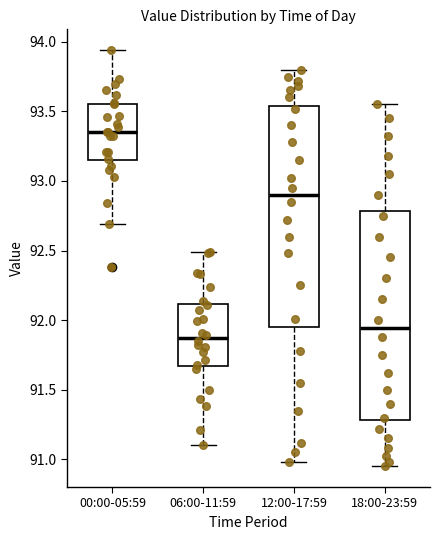

Reading left to right, read every box against the y-axis: the position of its median line, the range the box covers, and the ends of its whiskers. The values are not printed on the chart, so give them approximately, as read against the axis.

00:00-05:59: median 93.35, box 93.15 to 93.55, whiskers 92.70 to 93.95
06:00-11:59: median 91.85, box 91.65 to 92.10, whiskers 91.10 to 92.50
12:00-17:59: median 92.90, box 91.95 to 93.55, whiskers 91.00 to 93.80
18:00-23:59: median 91.95, box 91.30 to 92.80, whiskers 90.95 to 93.55